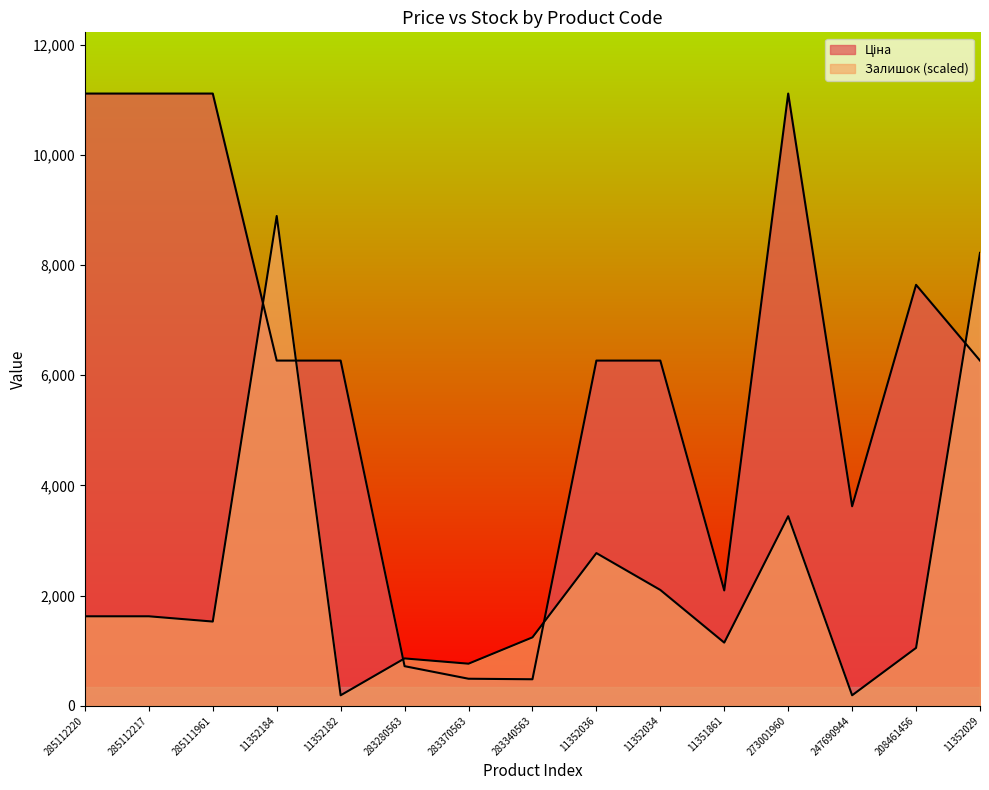

What is the average value of the Залишок series?

2377.3